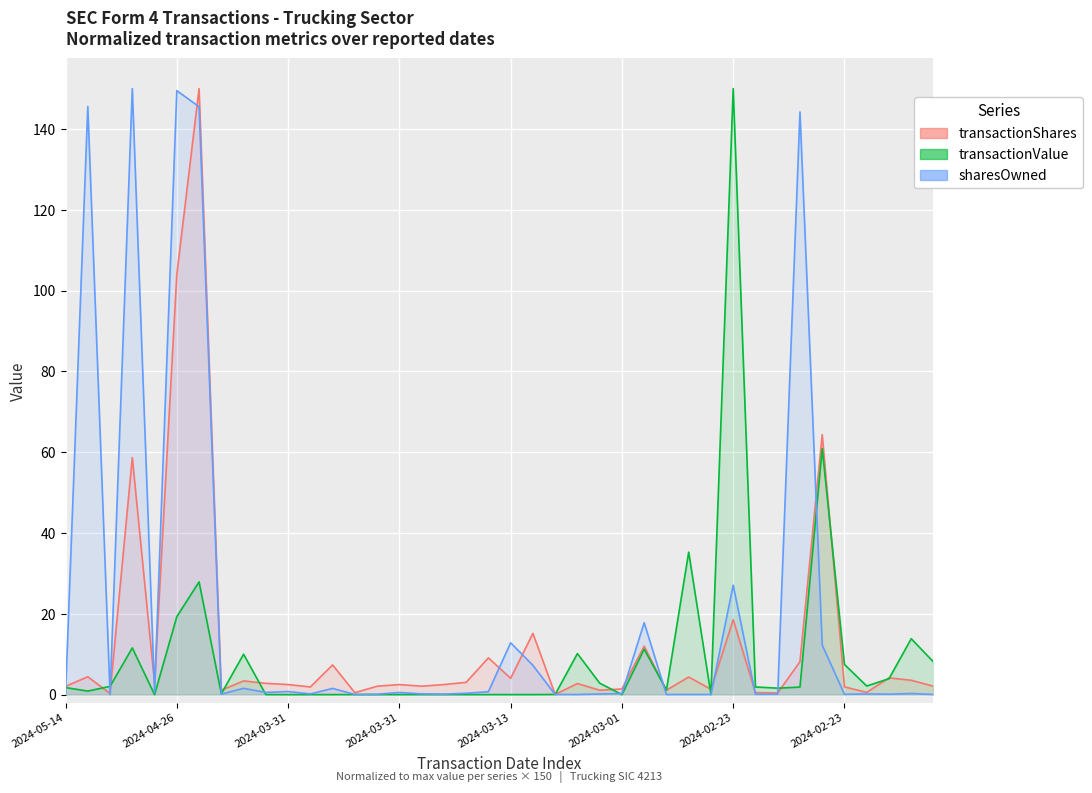

What is the spread (max minus min) of values at 2024-05-14?

2.0